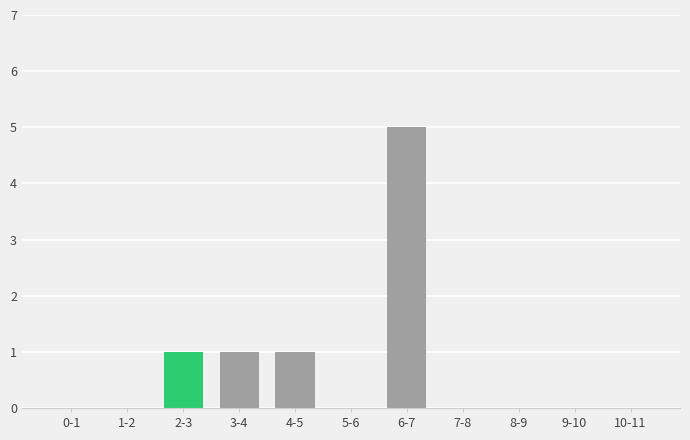

Reading left to right, extract all data points from this chart.

0-1=0	1-2=0	2-3=1	3-4=1	4-5=1	5-6=0	6-7=5	7-8=0	8-9=0	9-10=0	10-11=0